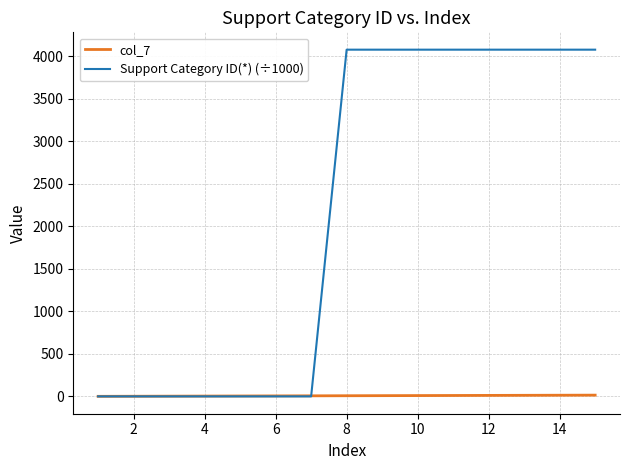

Rank the series by their maximum value, from lowest to highest.

col_7, Support Category ID(*) (÷1000)